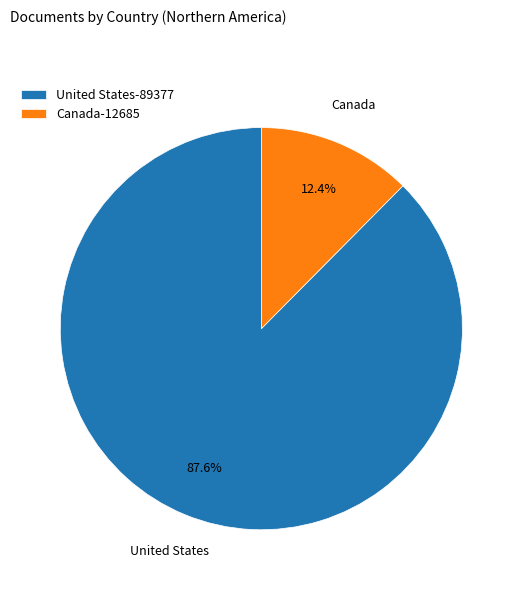

Which category has the biggest portion of the pie?

United States